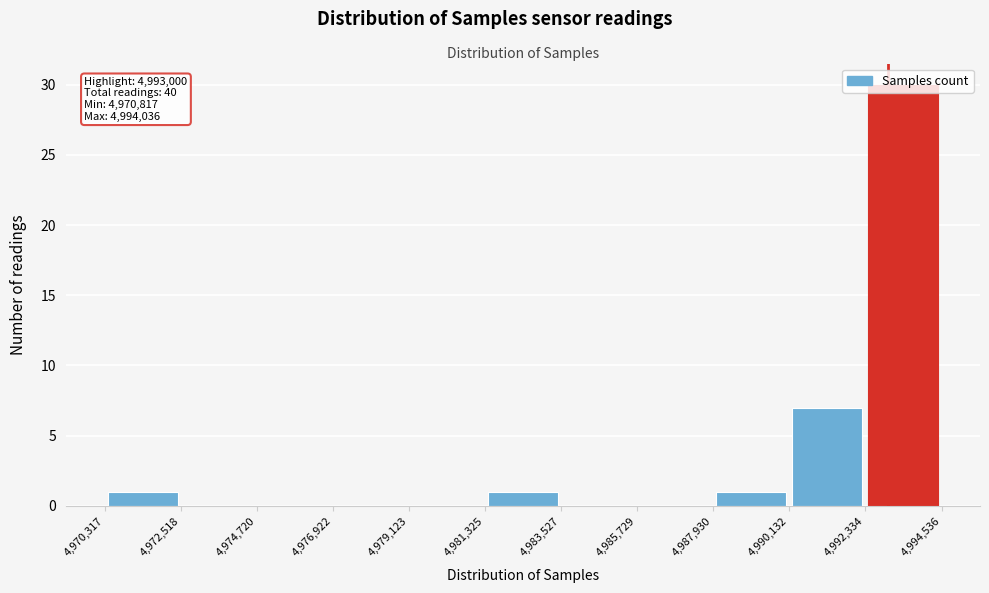

Which range on the x-axis has the tallest bar?

4,992,334 to 4,994,536